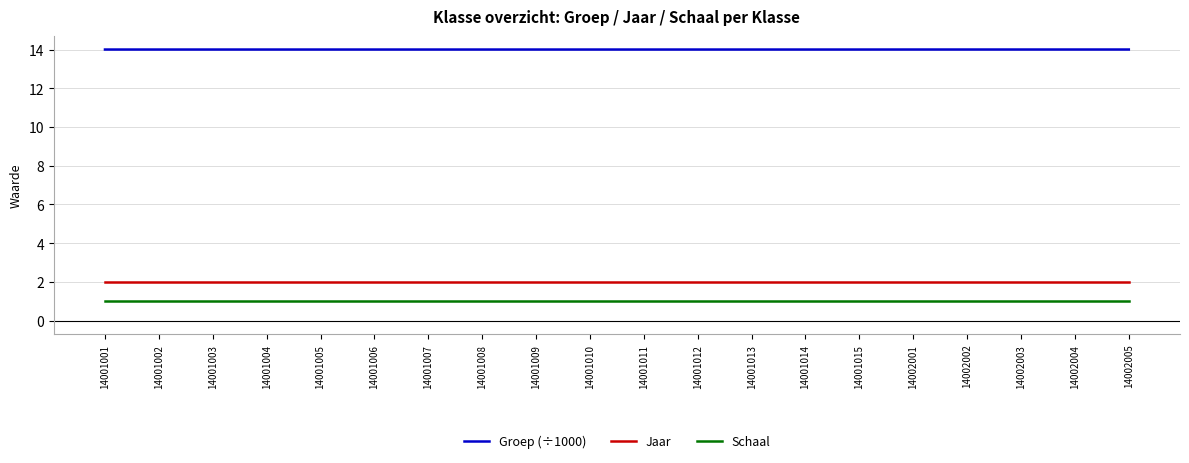

Is the value of Schaal at 14001003 greater than the value of Groep (÷1000) at 14002005?

No